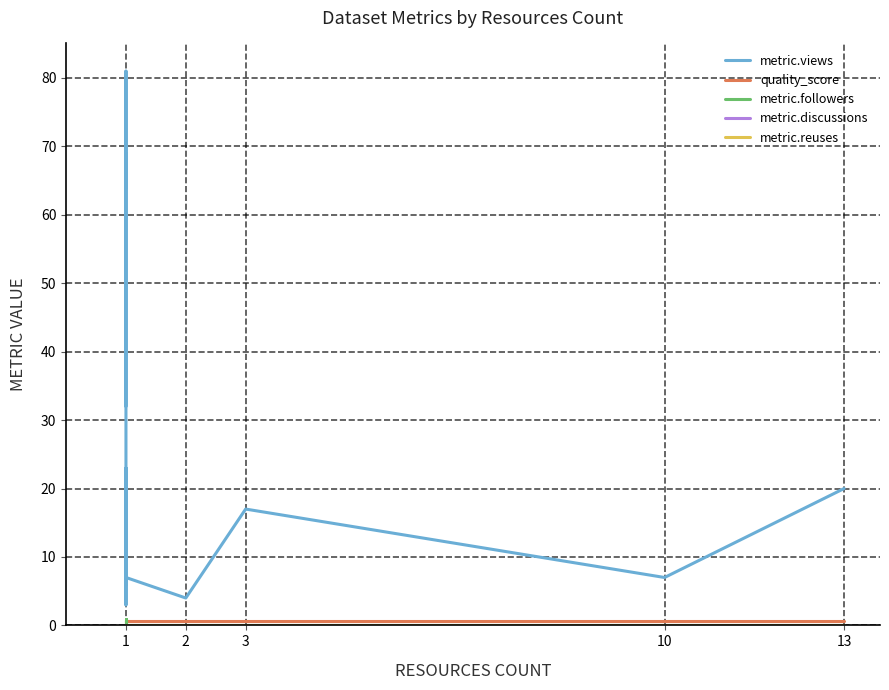

True or false: metric.reuses has more than 0 points higher than both neighbors.

False